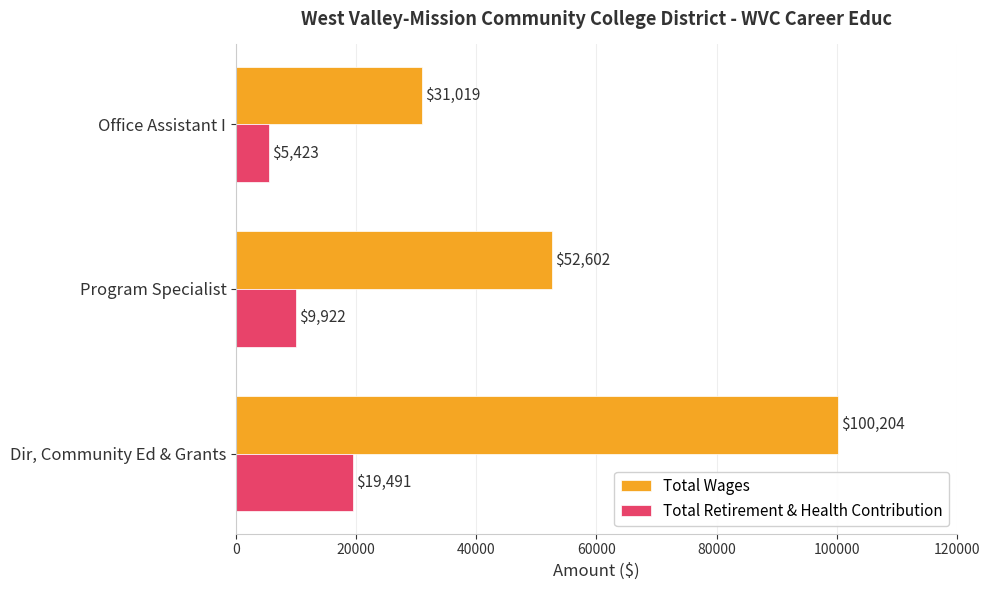

What is the average value of the Total Retirement & Health Contribution series?

11612